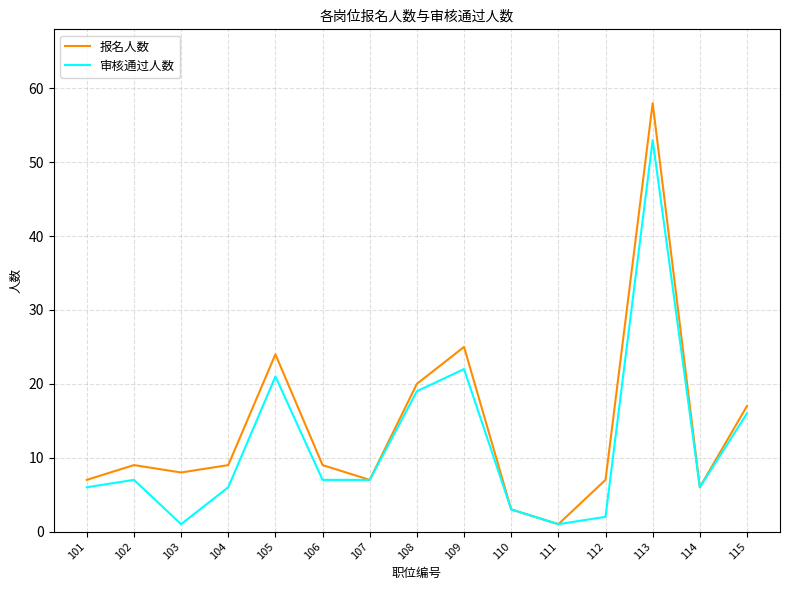

What is the difference between the highest and lowest values at 113?

5